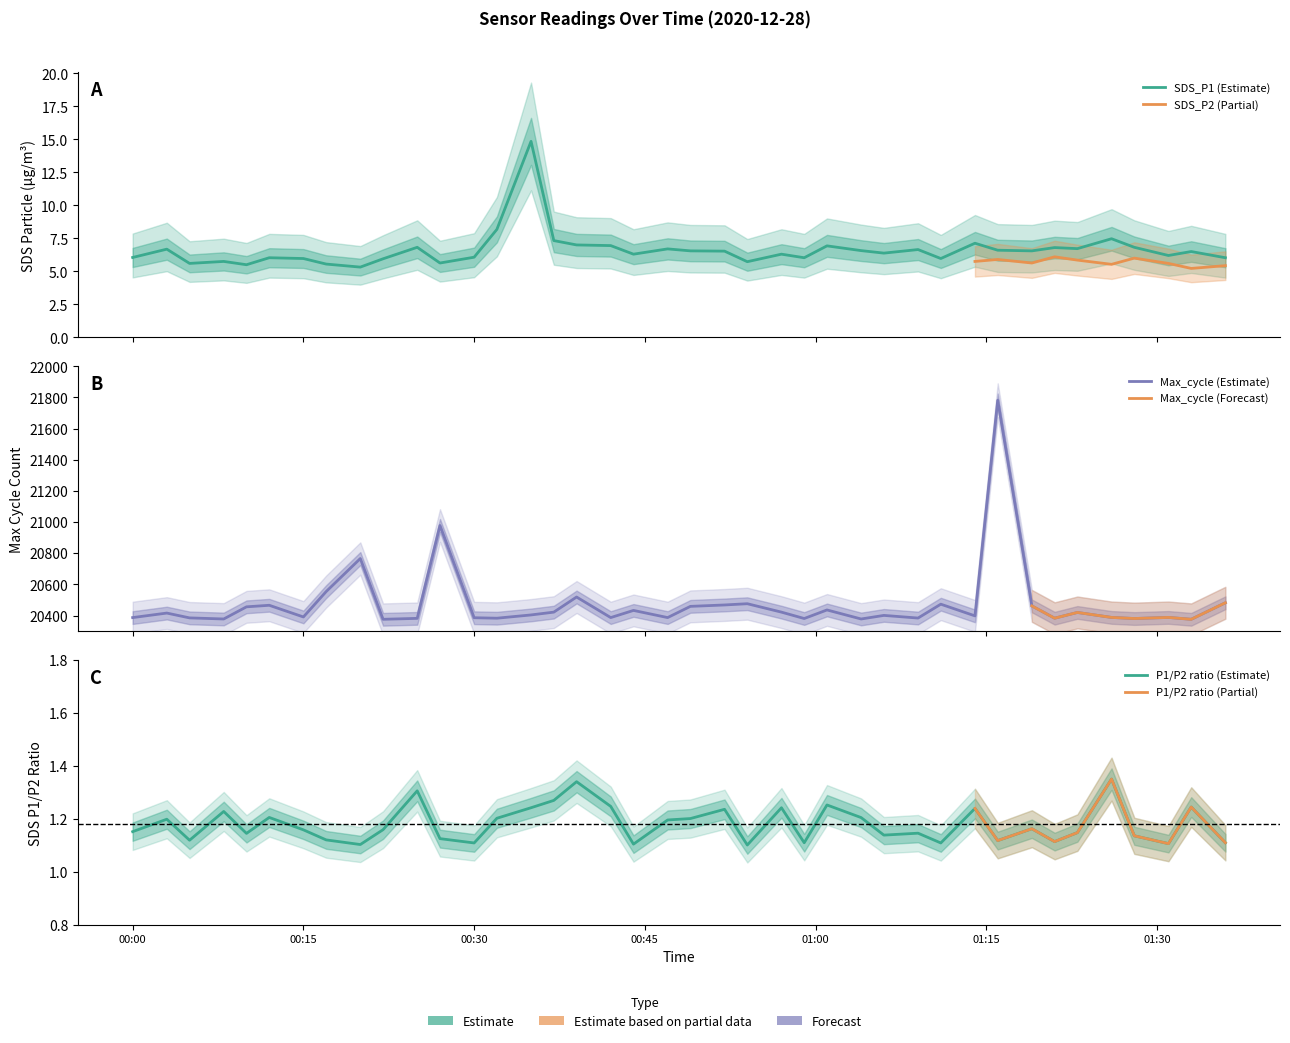

True or false: Max_cycle has more than 0 interior local peaks.

True